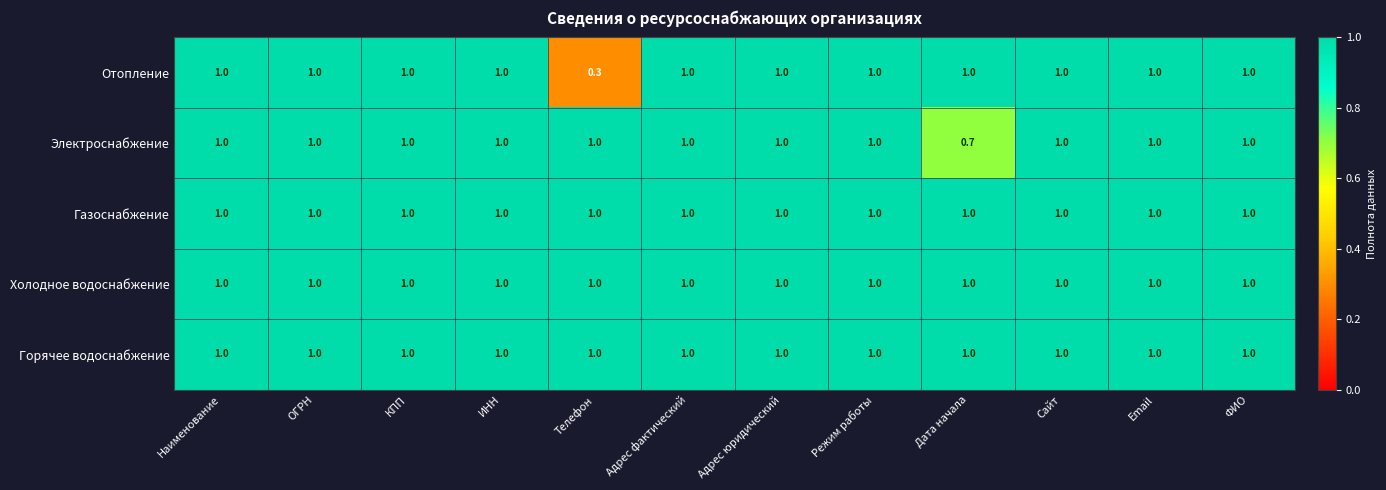

The Горячее водоснабжение series shows 0.4 at ФИО. True or false?

False